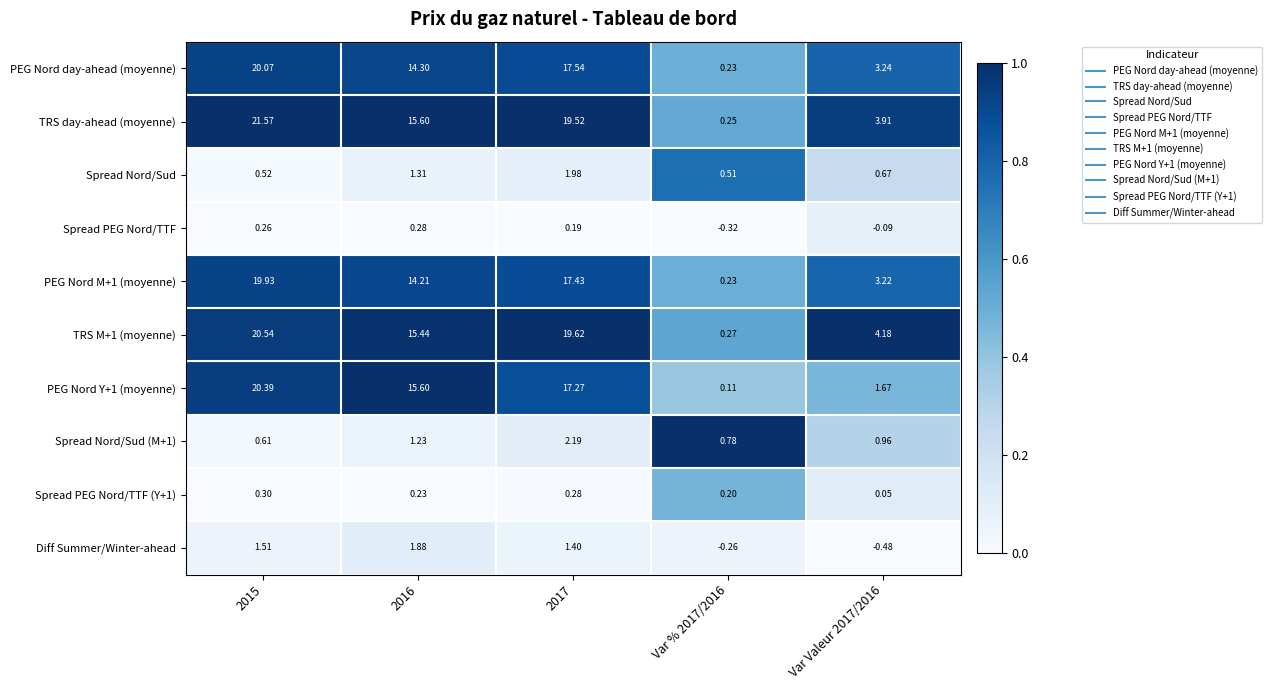

How many distinct data groups are displayed?

10